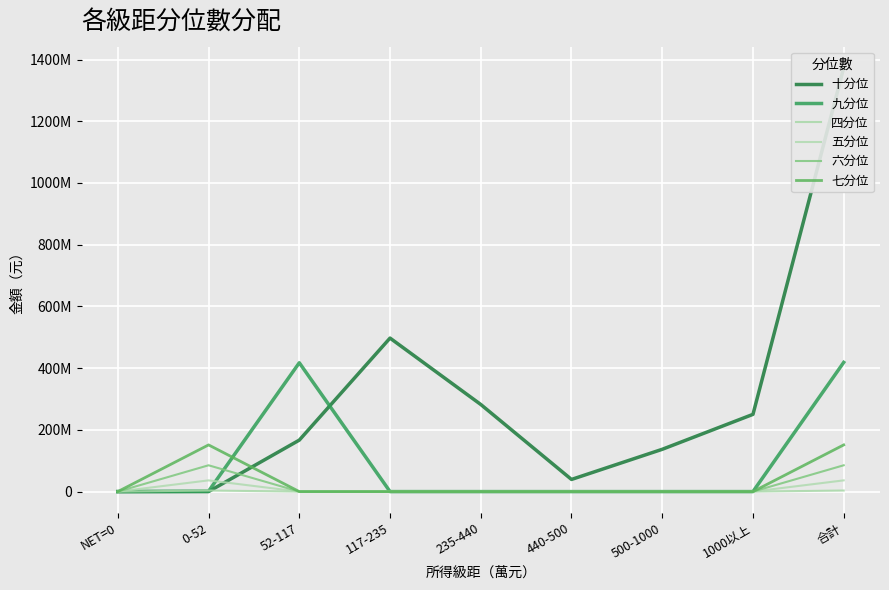

What is the total value across all series at 1000以上?

250222196